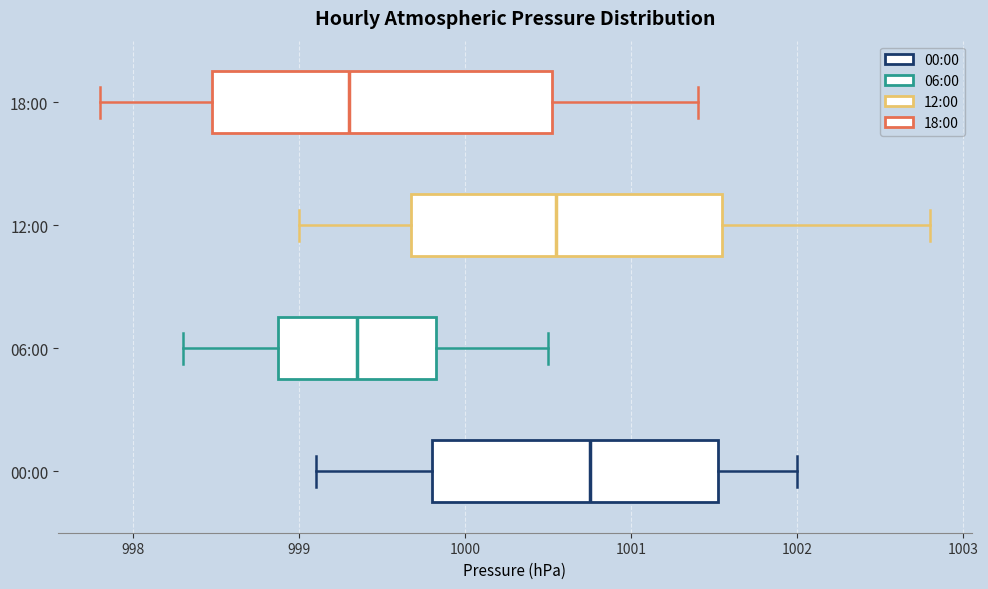

Where does the left whisker of the box for 18:00 end on the x-axis? The values are not printed on the chart, so give them approximately, as read against the axis.

997.8